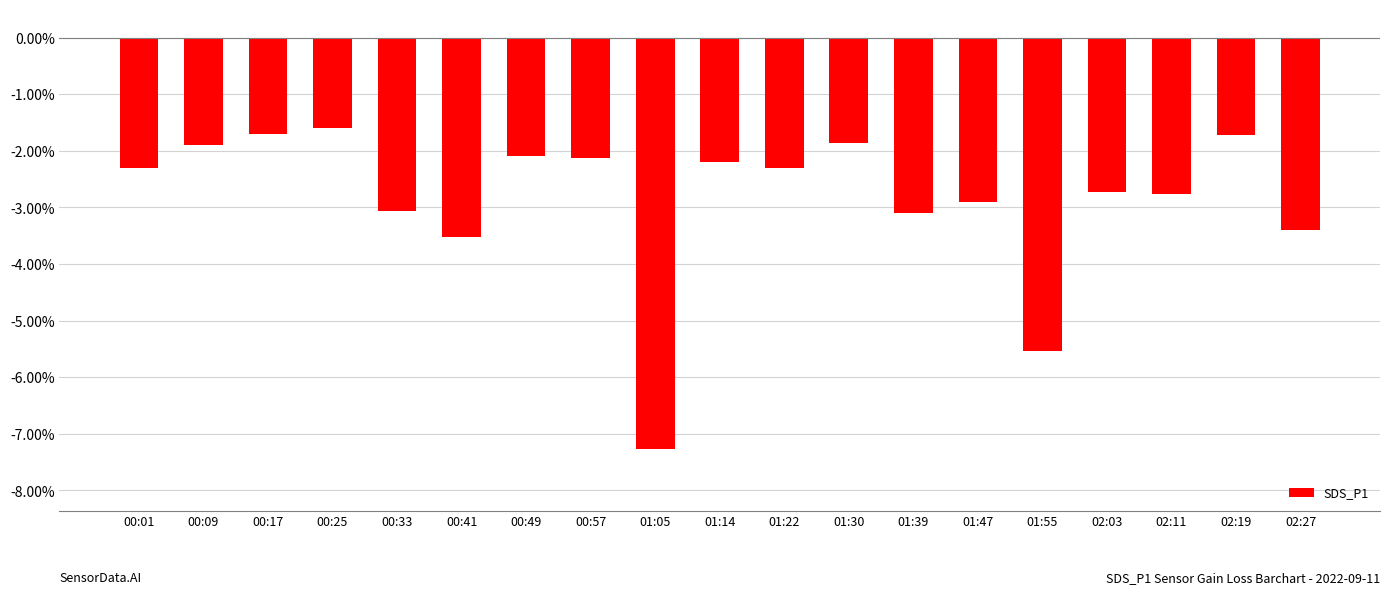

The value at 01:14 is -3.4. True or false?

False